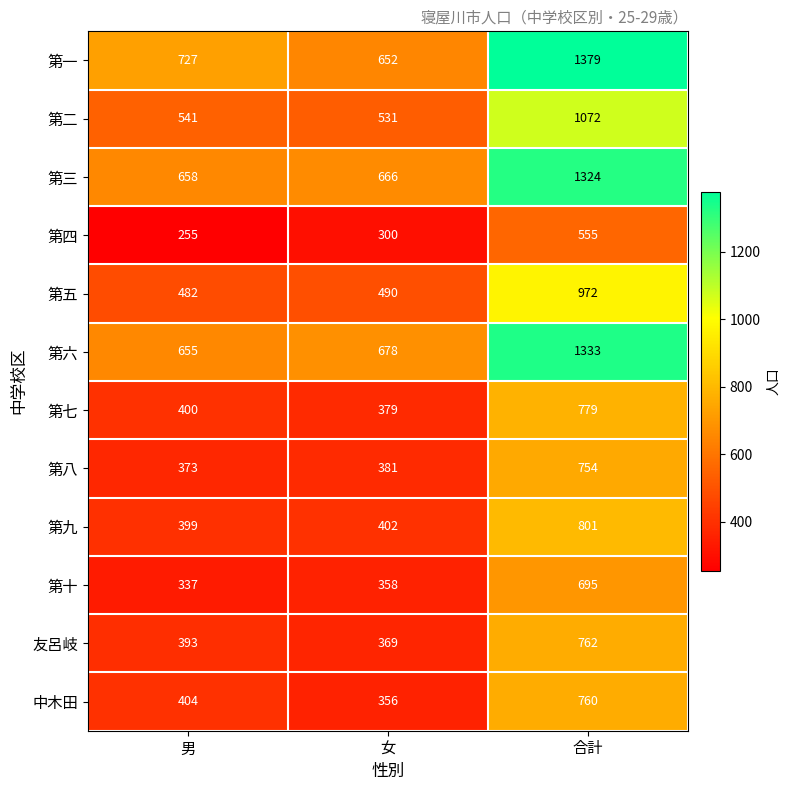

How many categories are shown in the chart?

3